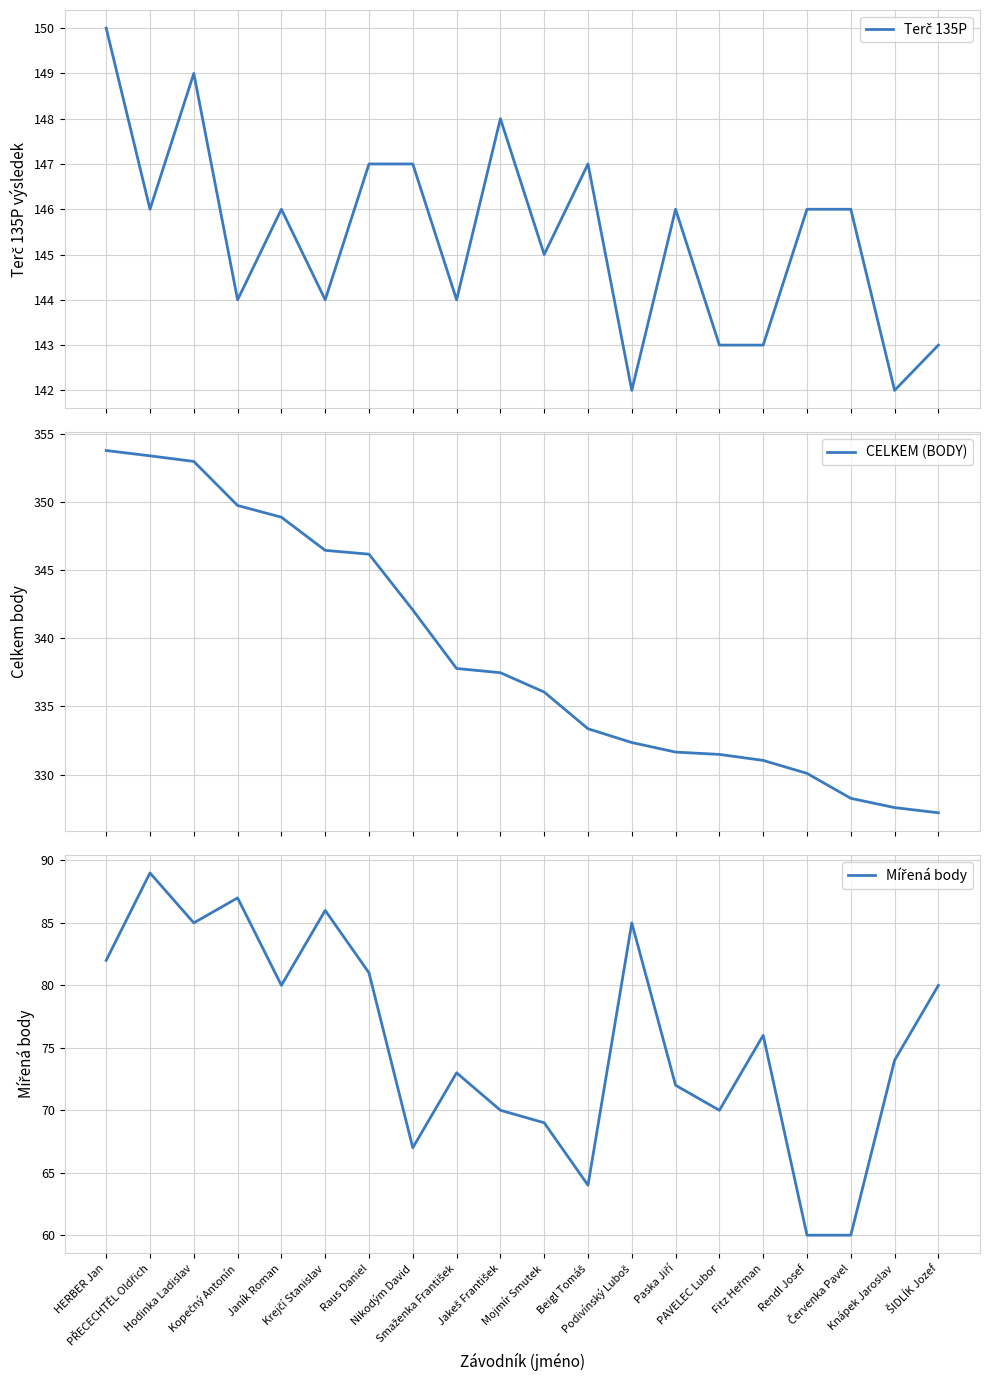

What is the spread (max minus min) of values at Beigl Tomáš?

269.4